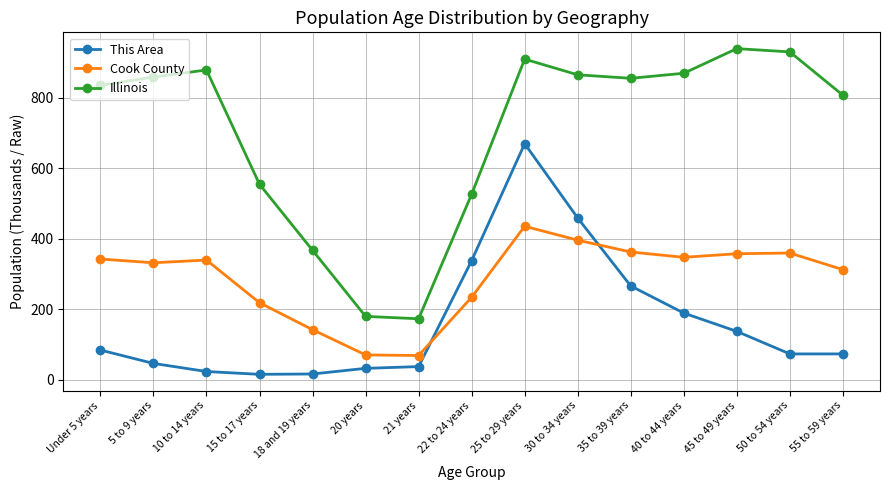

What is the label of the 4th point from the right?

40 to 44 years